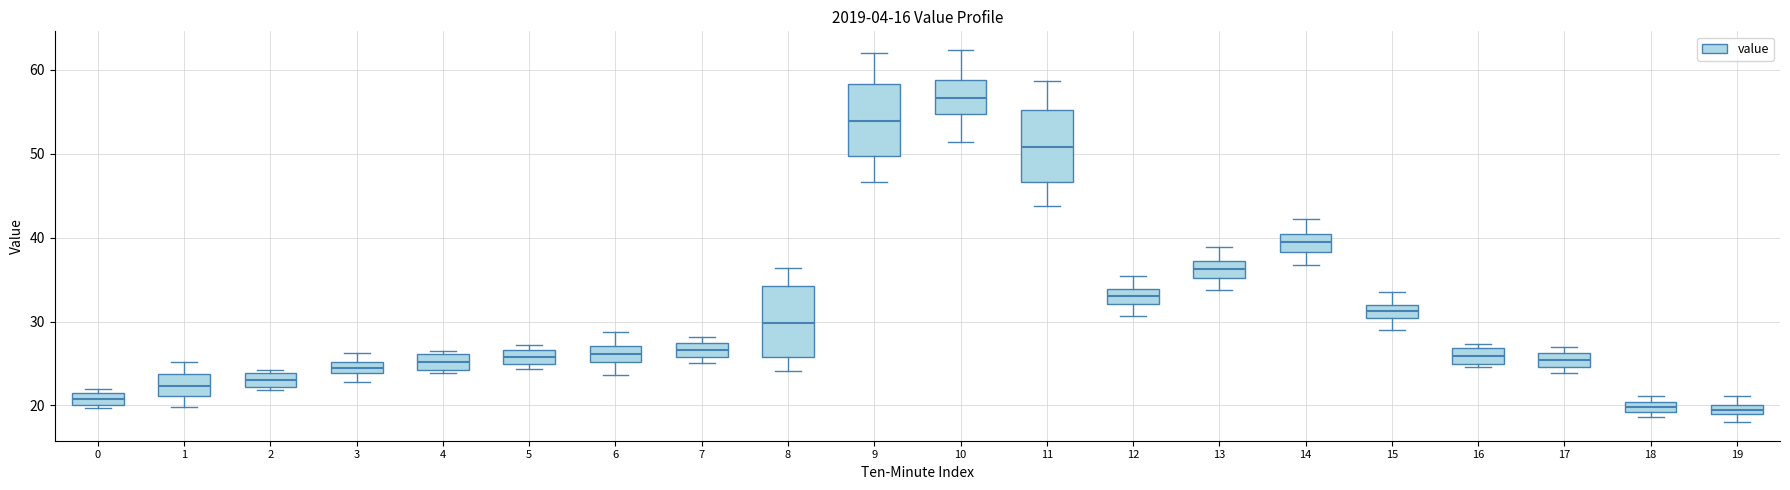

Where is the upper edge of the box at x = 0 on the y-axis? The values are not printed on the chart, so give them approximately, as read against the axis.

22